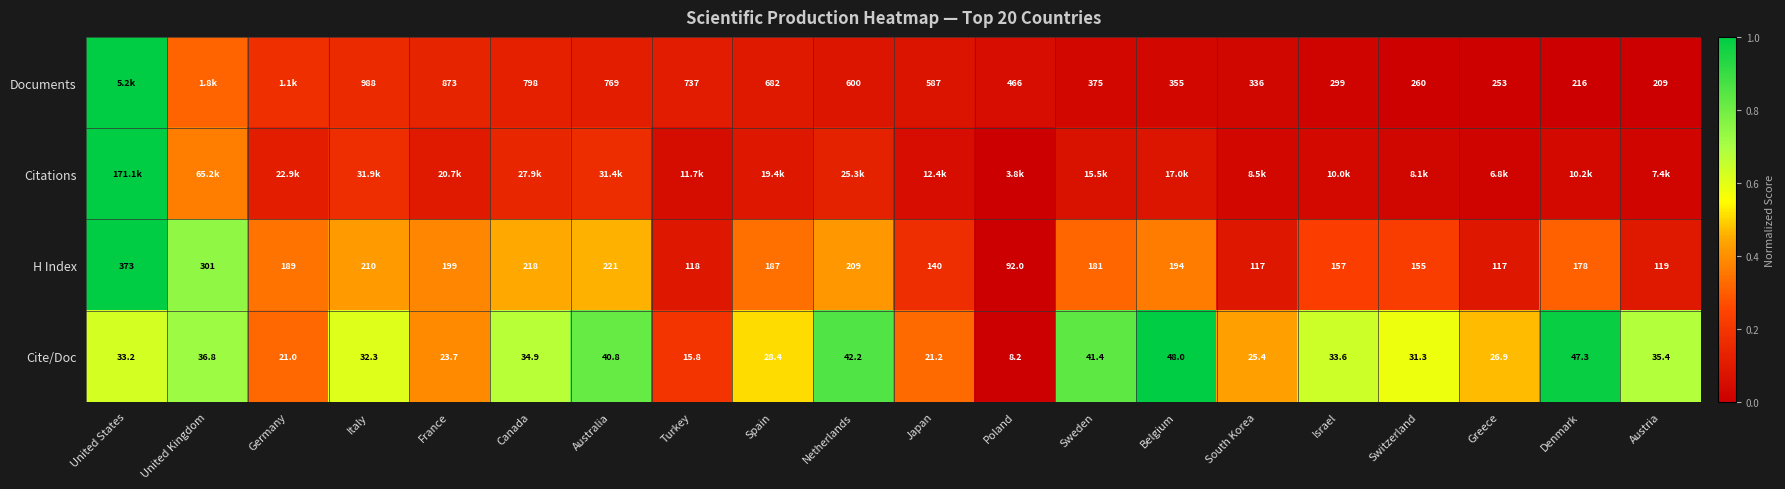

Where is H Index nearest to the value 232?

Australia